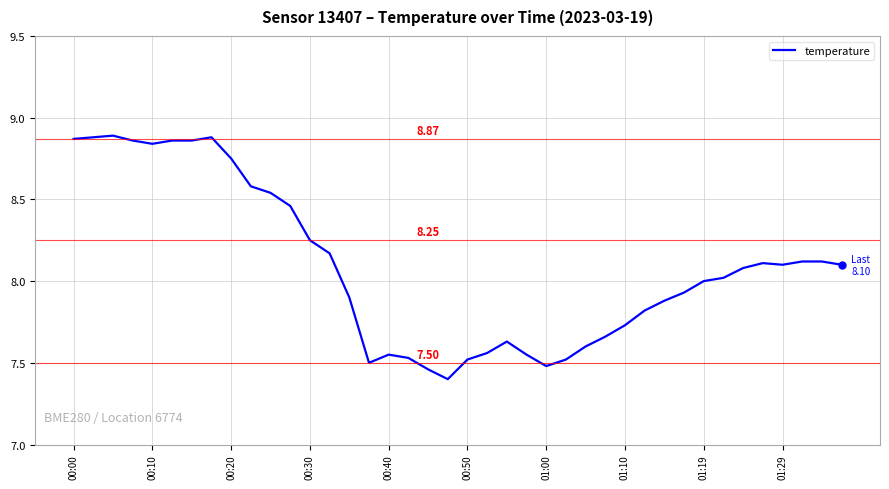

How many lines are shown in the chart?

1